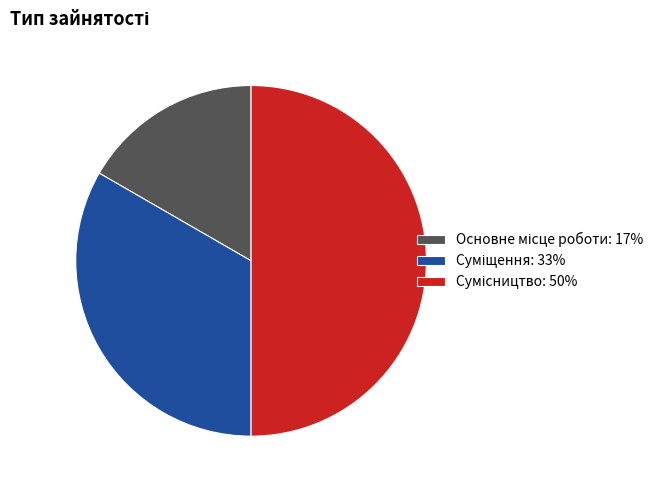

To the nearest percent, what is the difference between the Суміщення and Основне місце роботи slice percentages?

17%